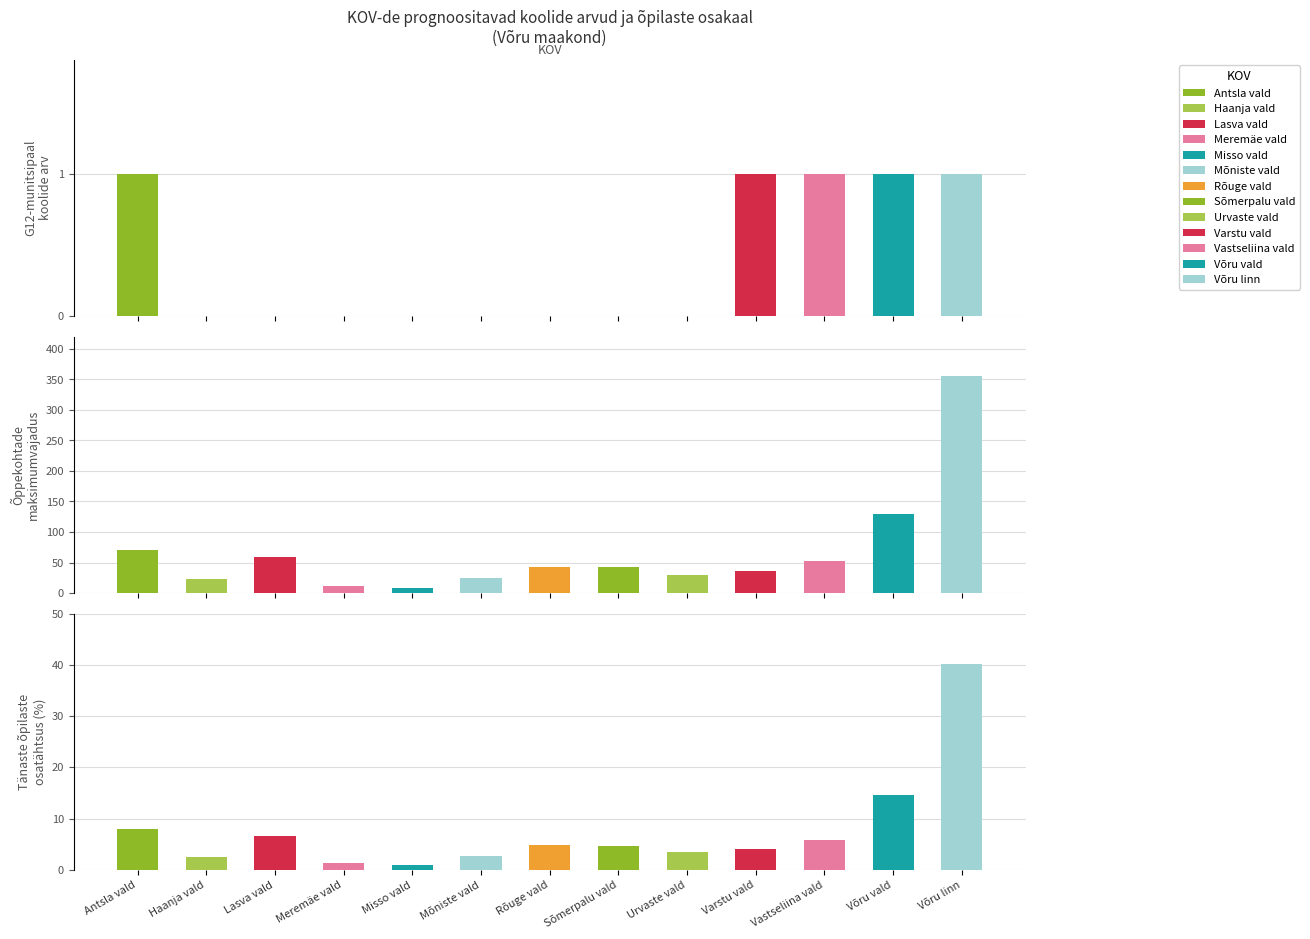

At Võru linn, list the series in order from smallest to largest.

G12-munitsipaal, Õpilaste %, Õppekohtade max vajadus